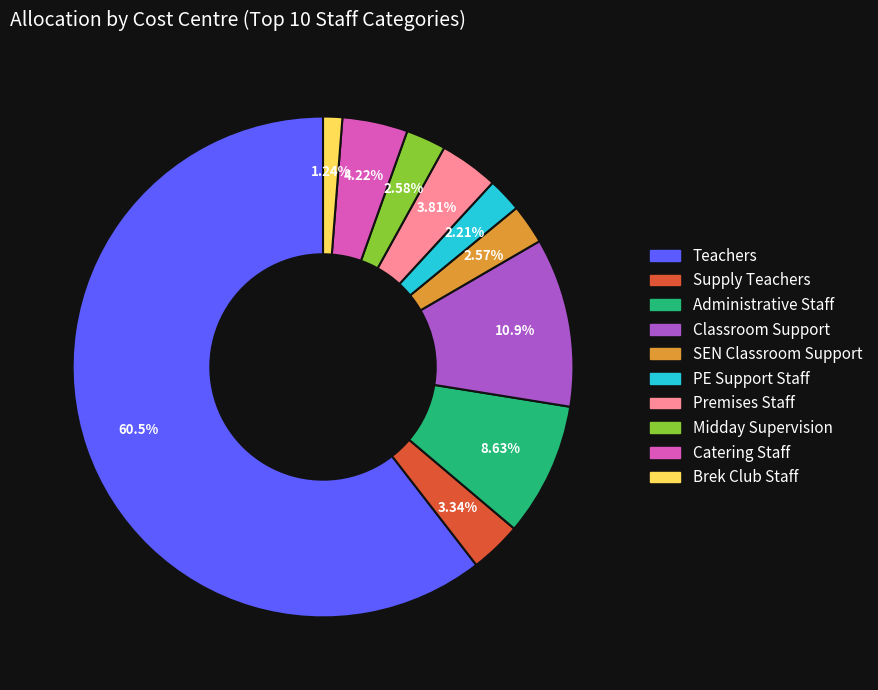

Which category has the smallest portion of the pie?

Brek Club Staff